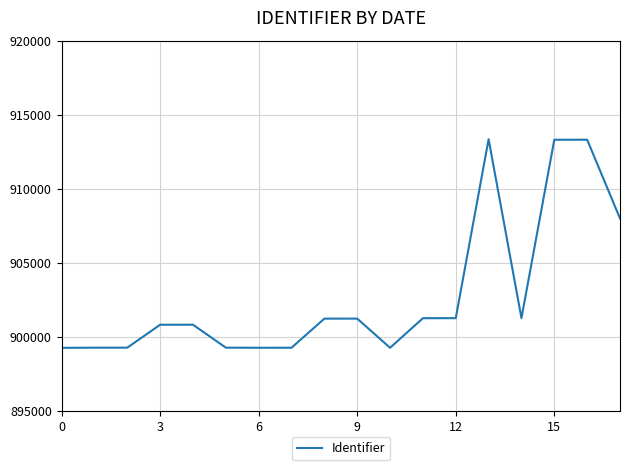

What is the minimum value shown in the chart?

899248